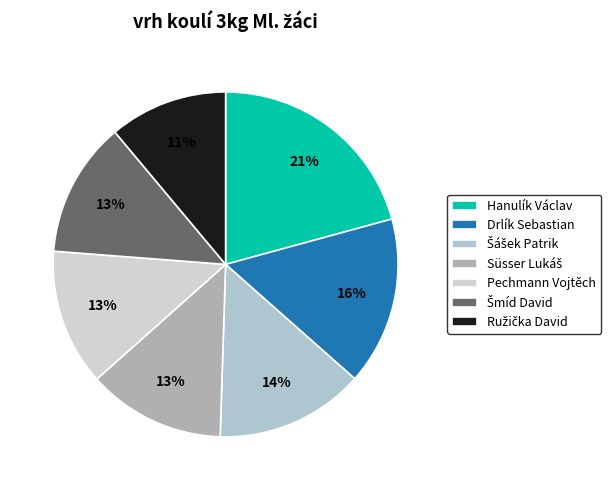

To the nearest percent, what is the average slice percentage?

14%